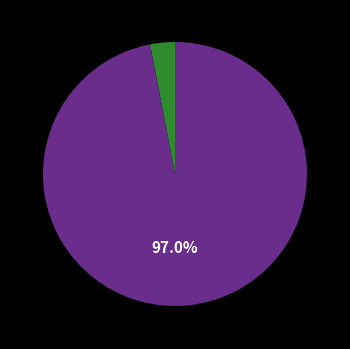

Does any single category account for the majority?

Yes